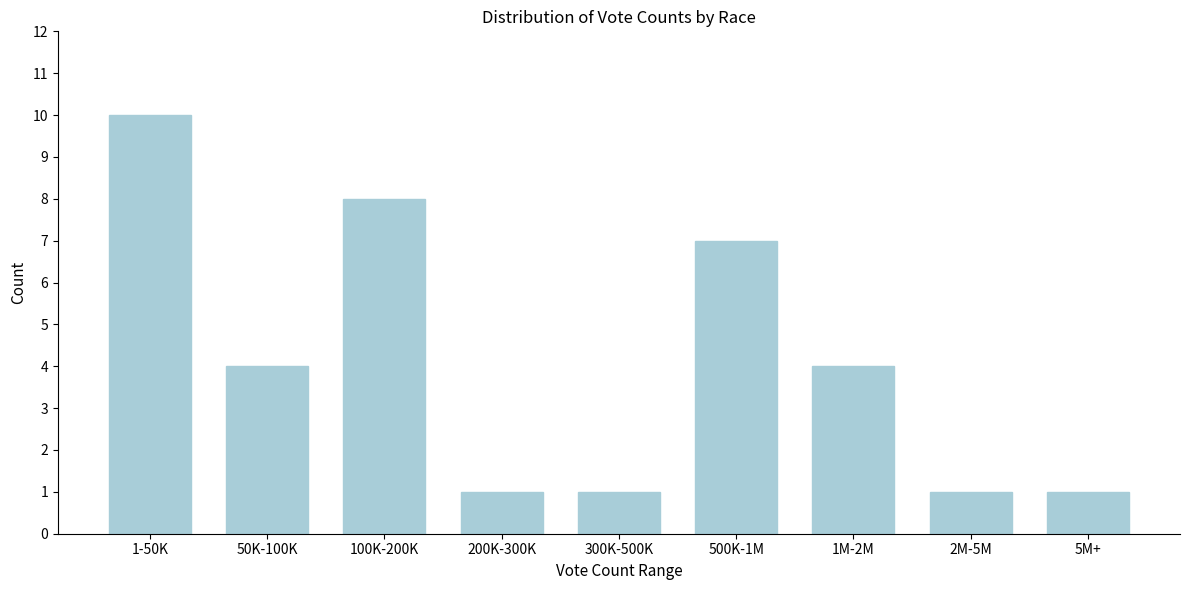

Reading left to right, list all the values displayed in this chart.

1-50K=10	50K-100K=4	100K-200K=8	200K-300K=1	300K-500K=1	500K-1M=7	1M-2M=4	2M-5M=1	5M+=1